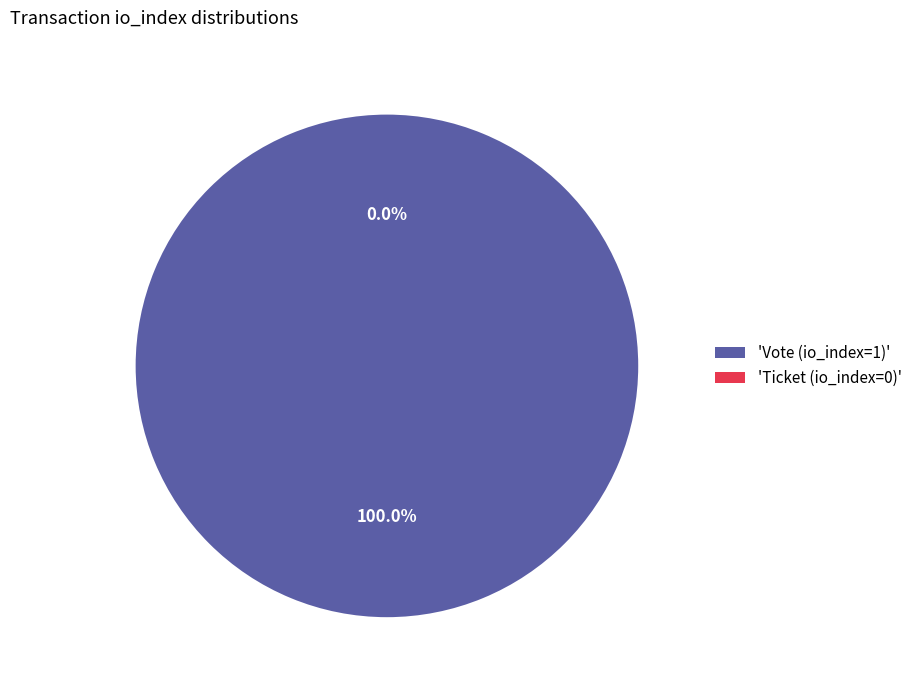

Which category has the biggest portion of the pie?

Vote (io_index=1)